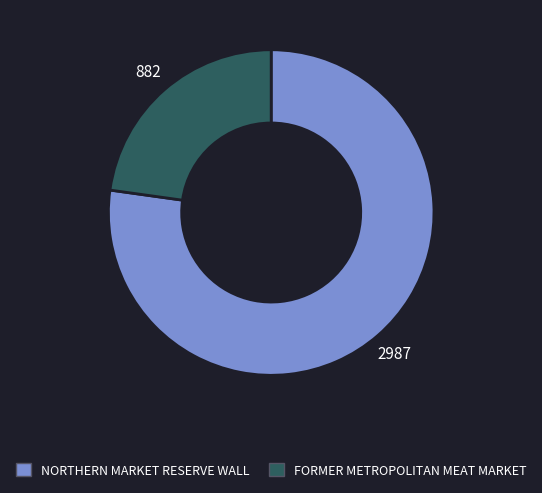

What is the smallest slice in the pie chart?

FORMER METROPOLITAN MEAT MARKET